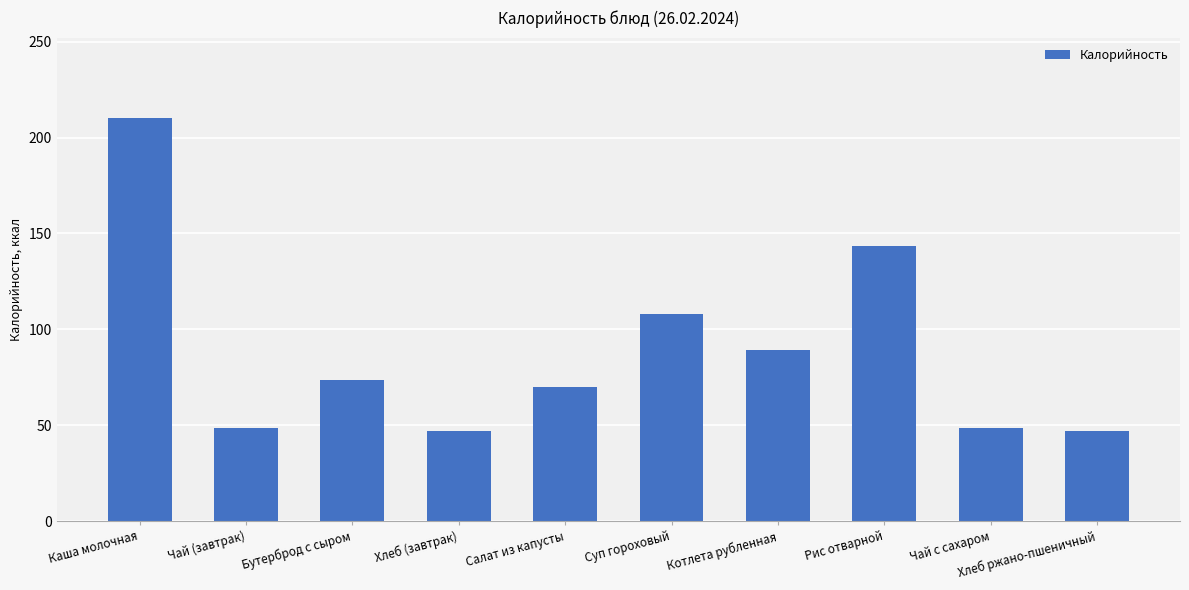

True or false: the data shows 36.2 at Рис отварной.

False